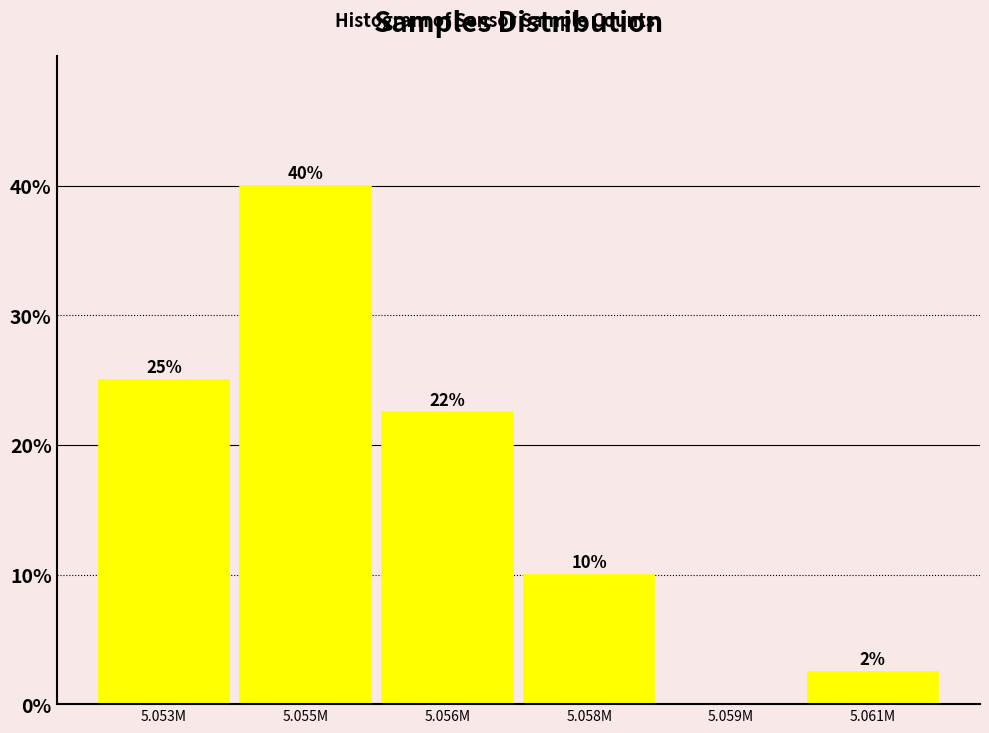

Is it true that the value at 5.059M is 0.0?

True